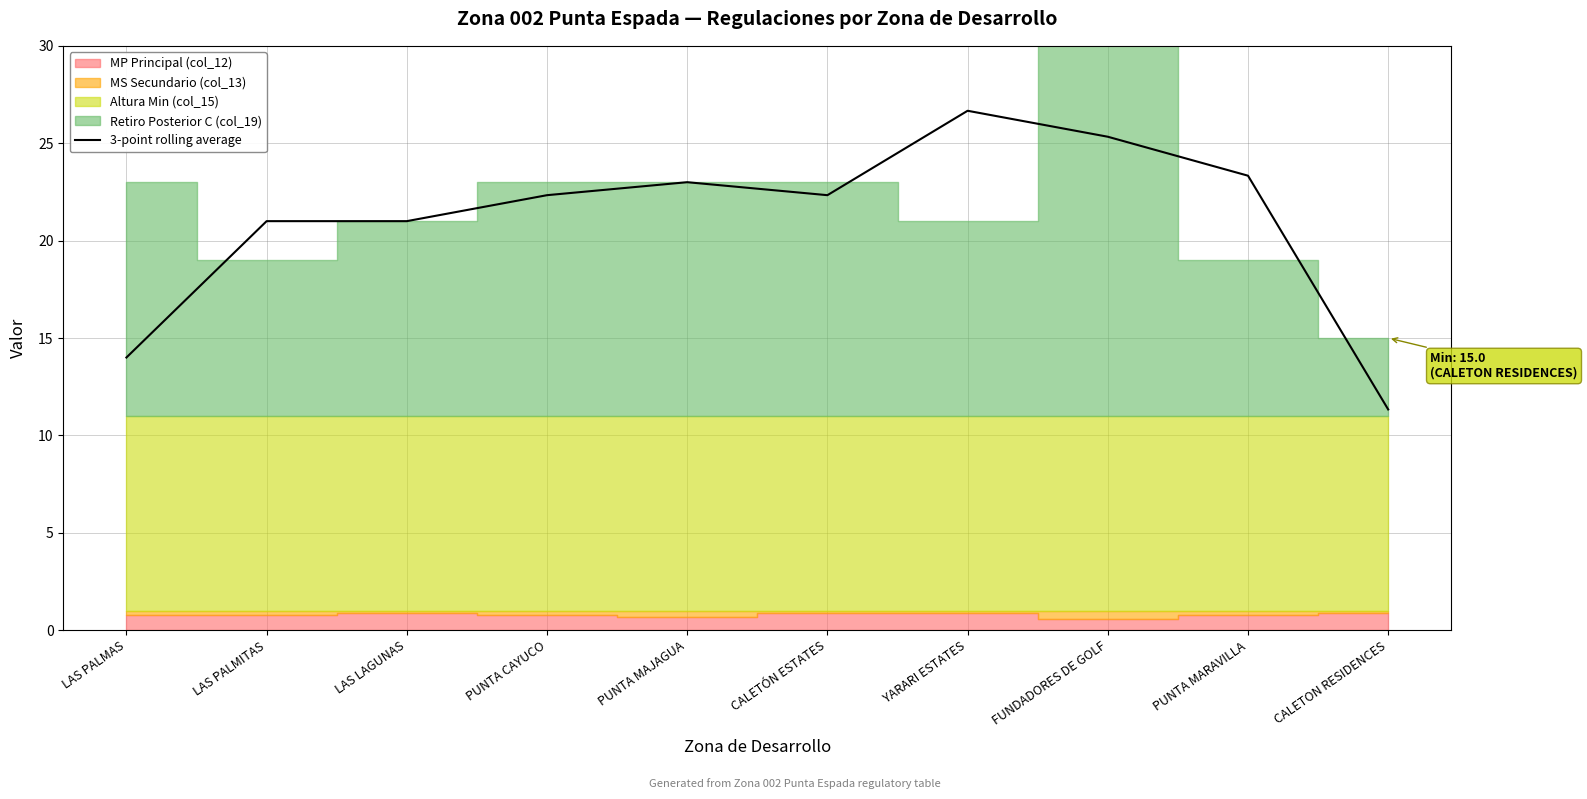

Which has a higher value, YARARI ESTATES or PUNTA MARAVILLA?

YARARI ESTATES